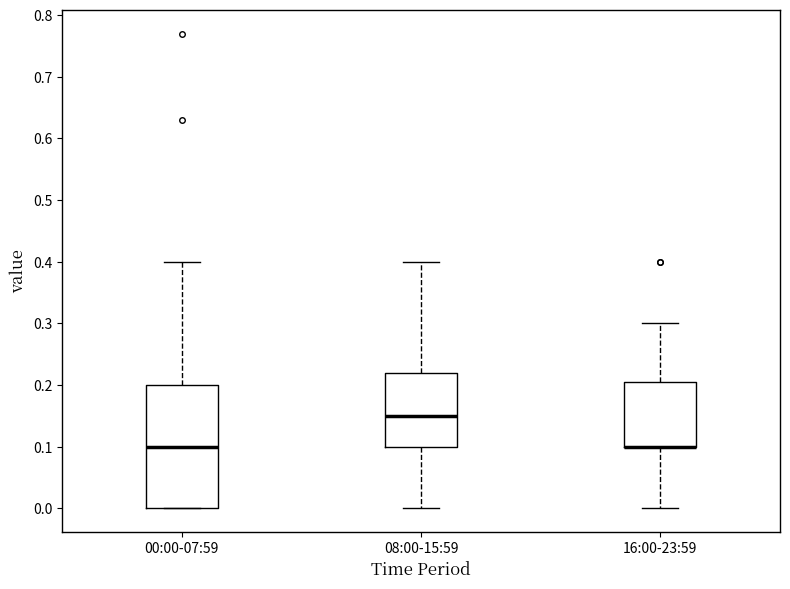

Where is the lower edge of the box for 00:00-07:59 on the y-axis? The values are not printed on the chart, so give them approximately, as read against the axis.

0.00